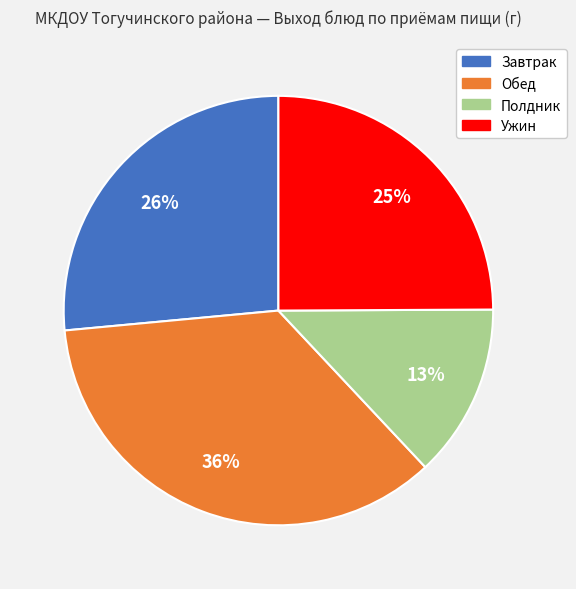

Does any single category account for the majority?

No